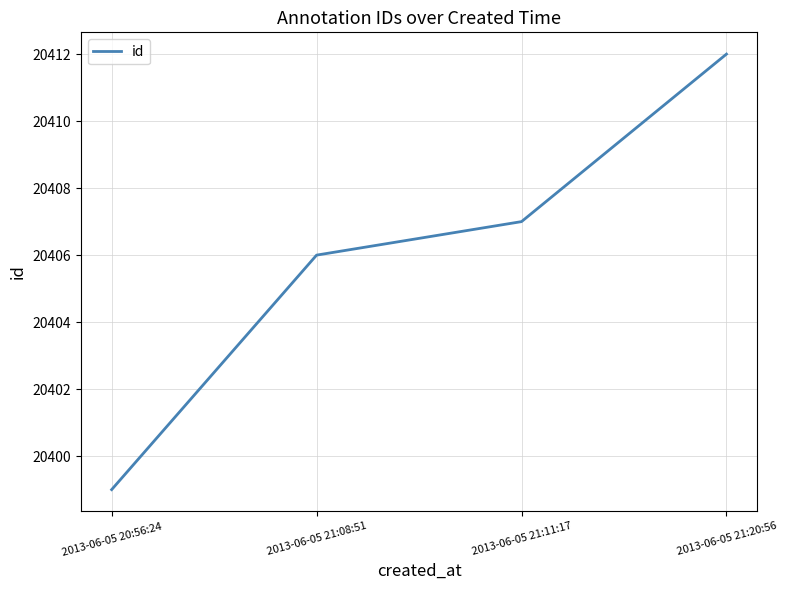

The value at 2013-06-05 21:08:51 is 8690. True or false?

False